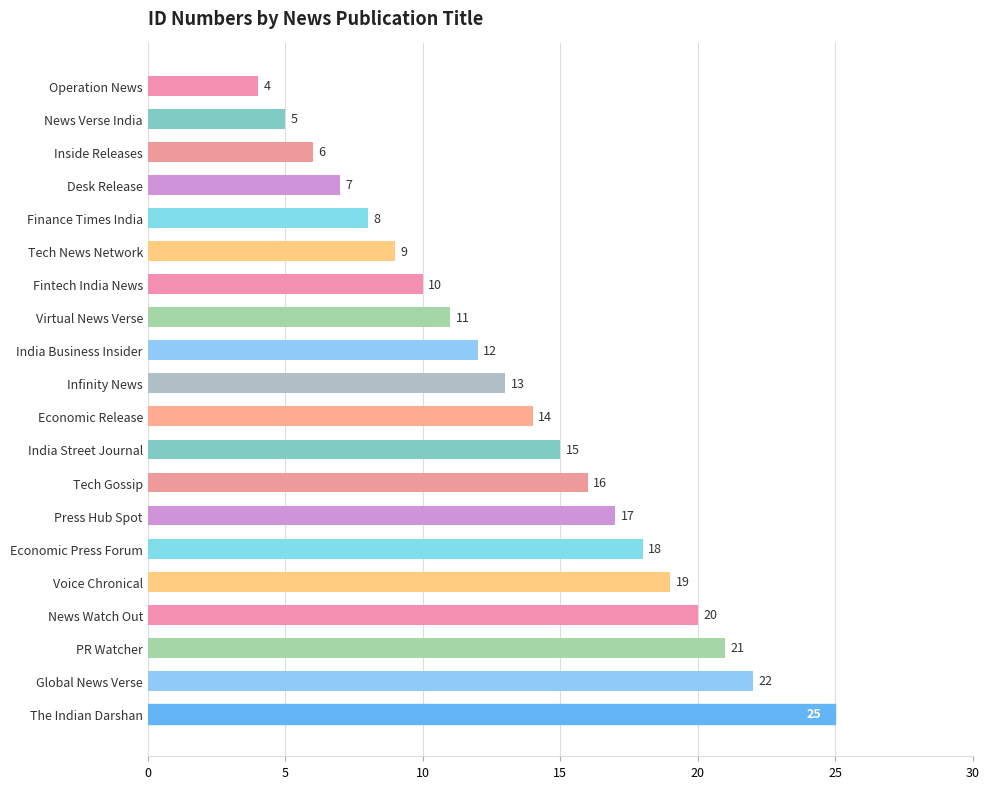

What is the difference between the second highest and second lowest values?

17